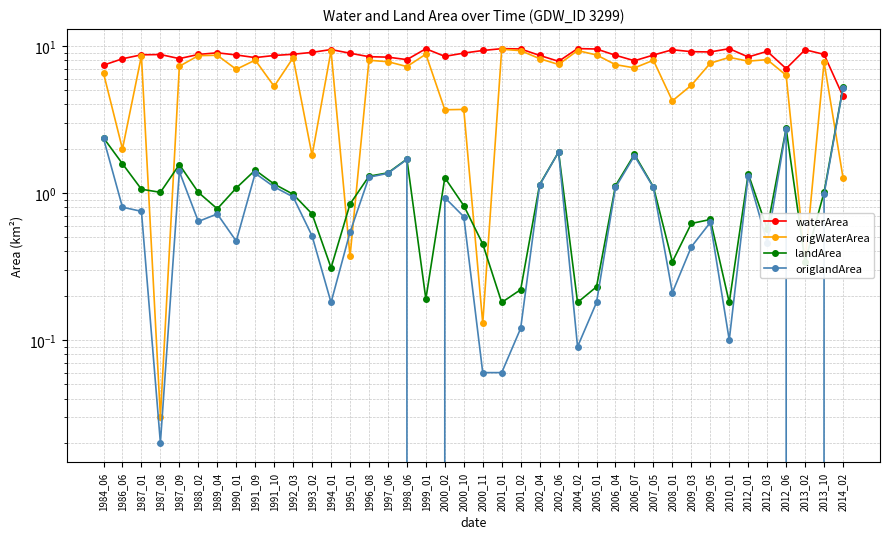

Does the chart display data point markers on the line(s)?

Yes